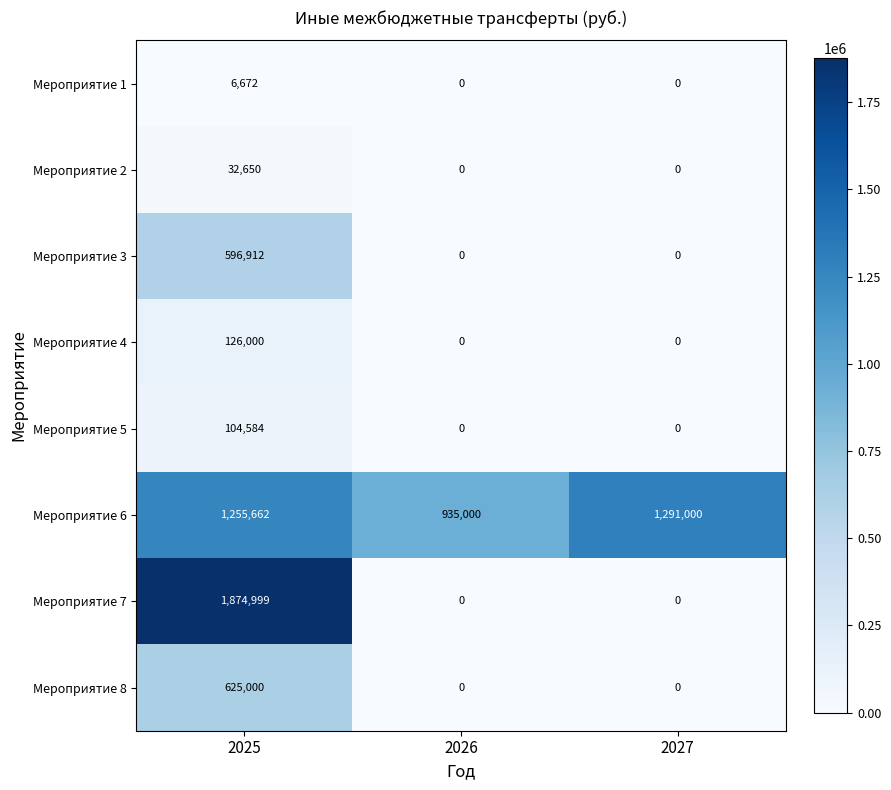

At which label is Мероприятие 6 closest to 1113000?

2025